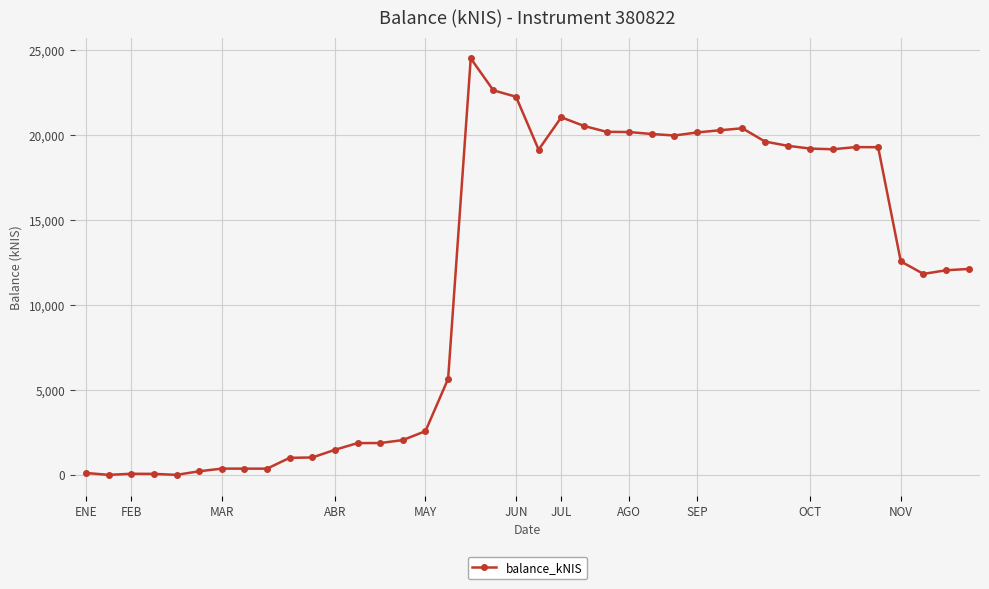

True or false: there are more than 2 points higher than both neighbors.

True